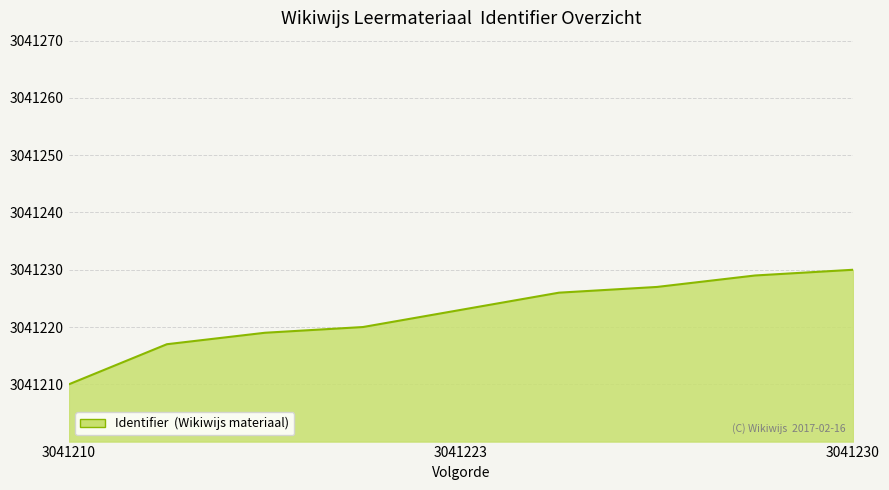

What is the smallest value displayed?

3041210